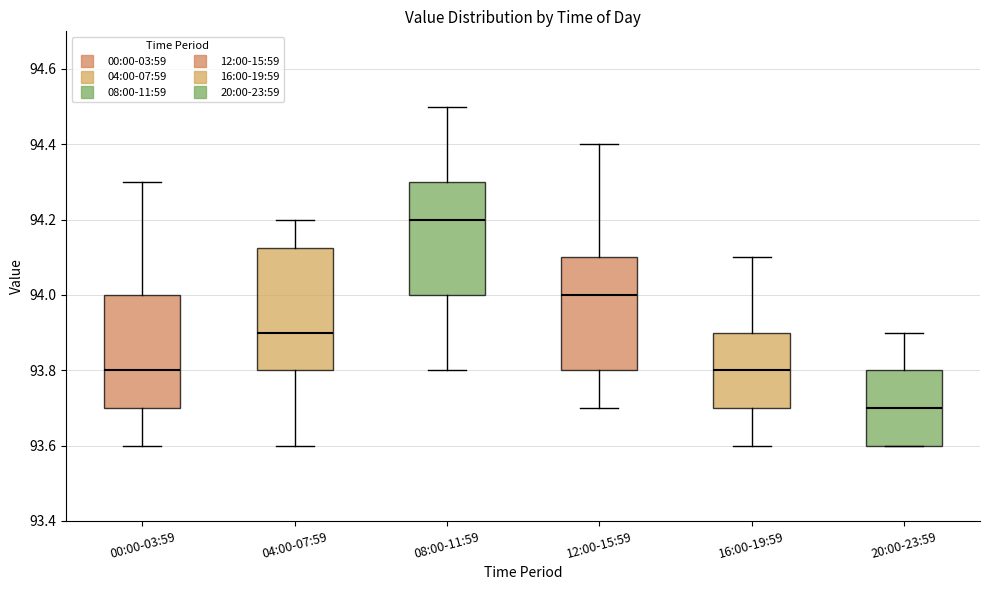

Where does the upper whisker of the box for 12:00-15:59 end on the y-axis? The values are not printed on the chart, so give them approximately, as read against the axis.

94.40